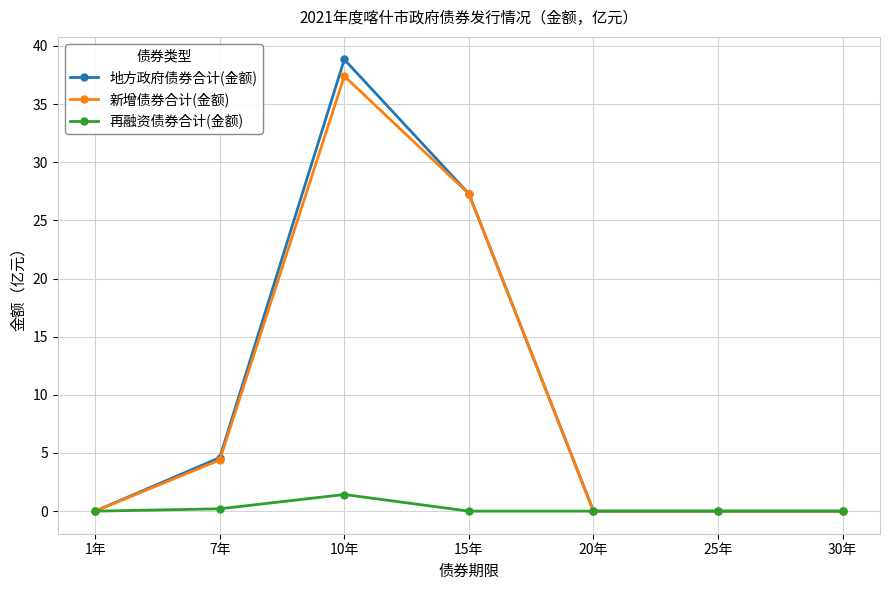

Reading right to left, what are all the values shown in this chart?

地方政府债券合计(金额): 0.0	0.0	0.0	27.3	38.8	4.6	0.0
新增债券合计(金额): 0.0	0.0	0.0	27.3	37.4	4.4	0.0
再融资债券合计(金额): 0.0	0.0	0.0	0.0	1.4	0.2	0.0